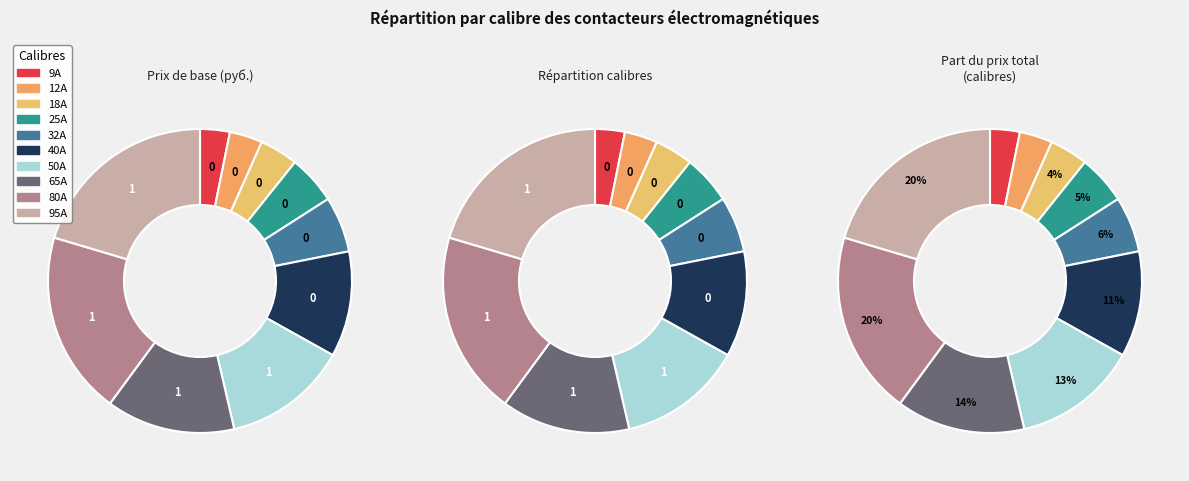

To the nearest percent, what is the average slice percentage?

10%